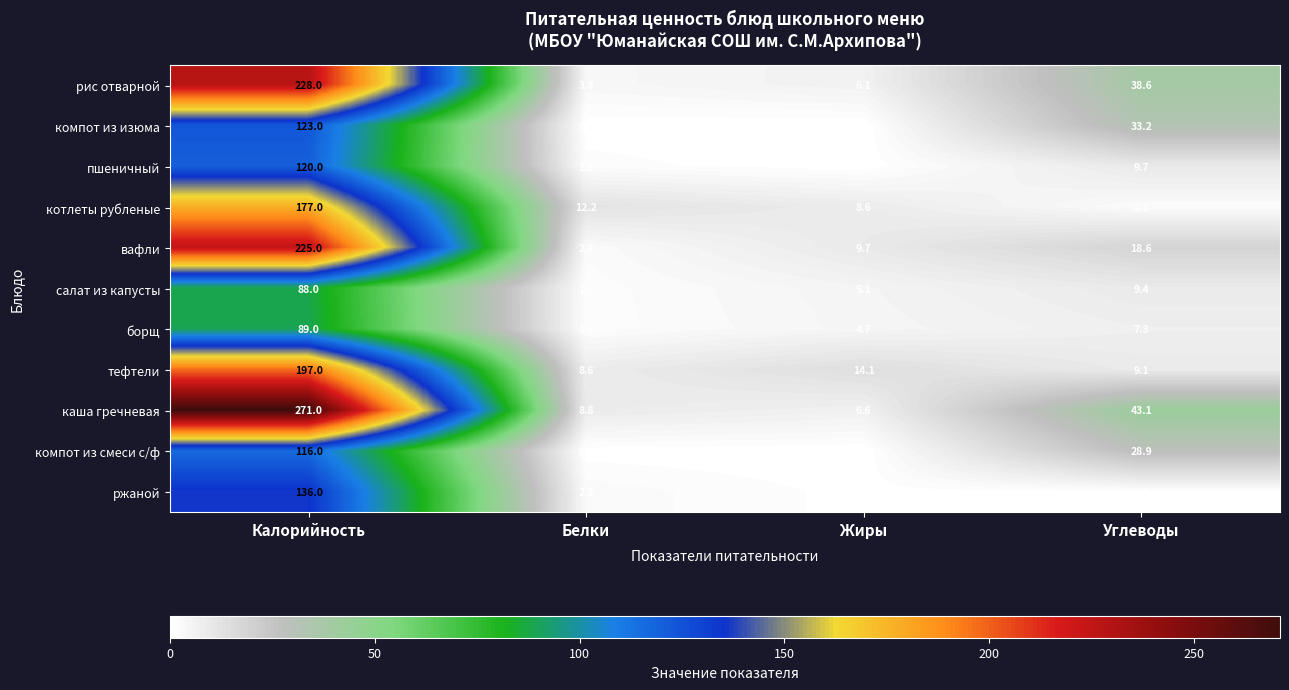

What is the average value of the ржаной series?

35.0